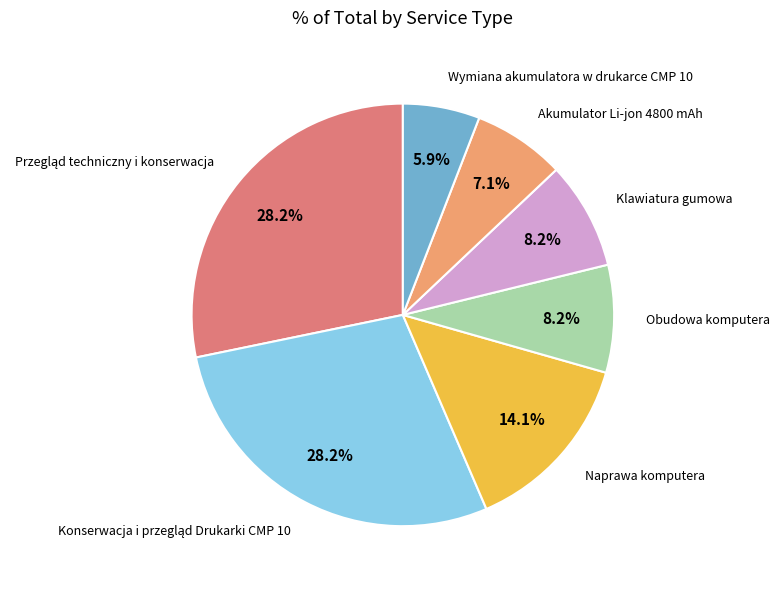

What is the largest slice in the pie chart?

Przegląd techniczny i konserwacja